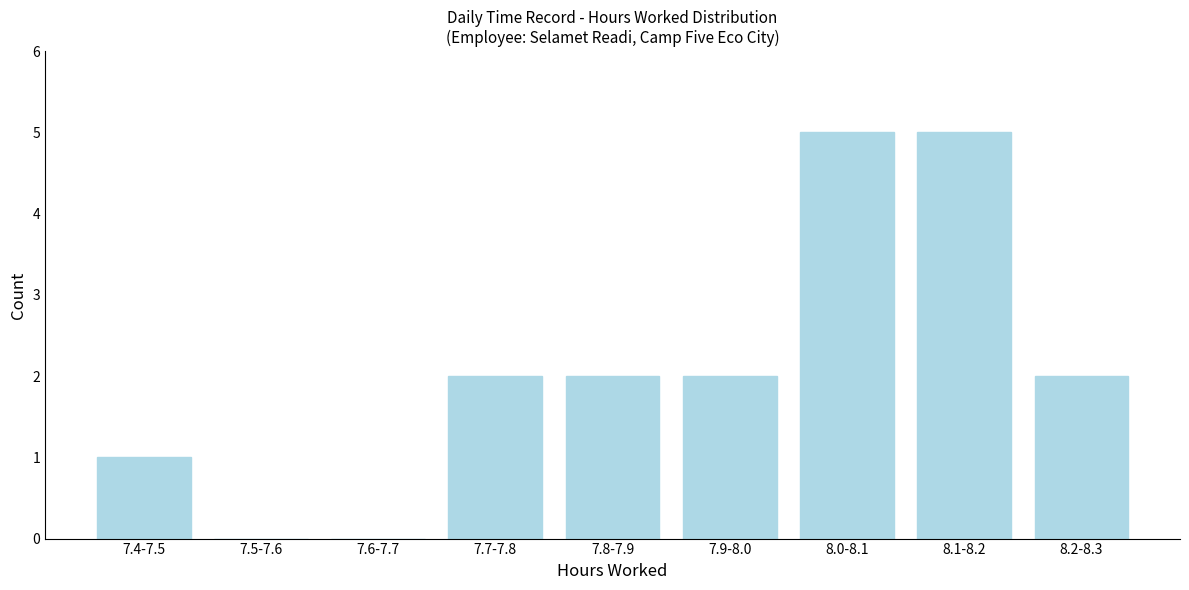

Reading left to right, list all the values displayed in this chart.

7.4-7.5=1	7.5-7.6=0	7.6-7.7=0	7.7-7.8=2	7.8-7.9=2	7.9-8.0=2	8.0-8.1=5	8.1-8.2=5	8.2-8.3=2